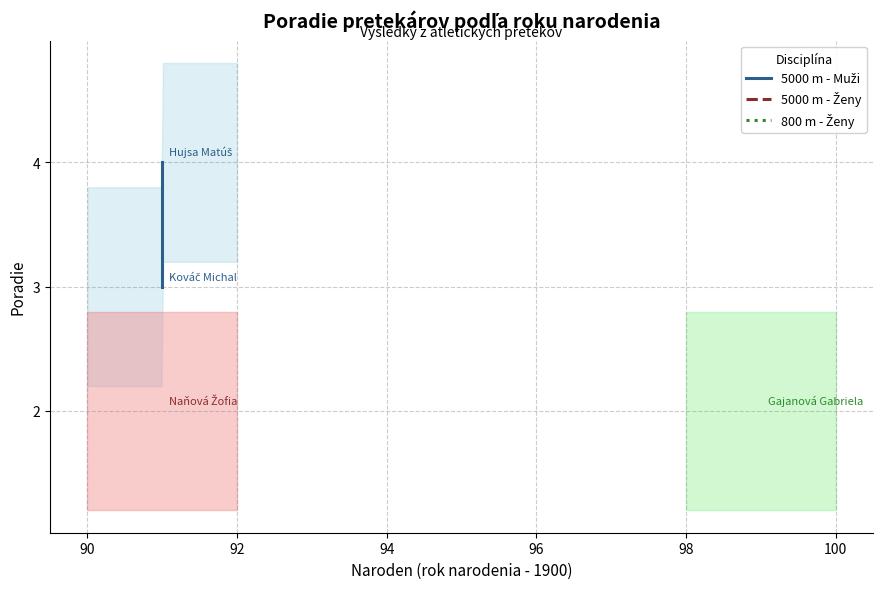

How many lines are shown in the chart?

1